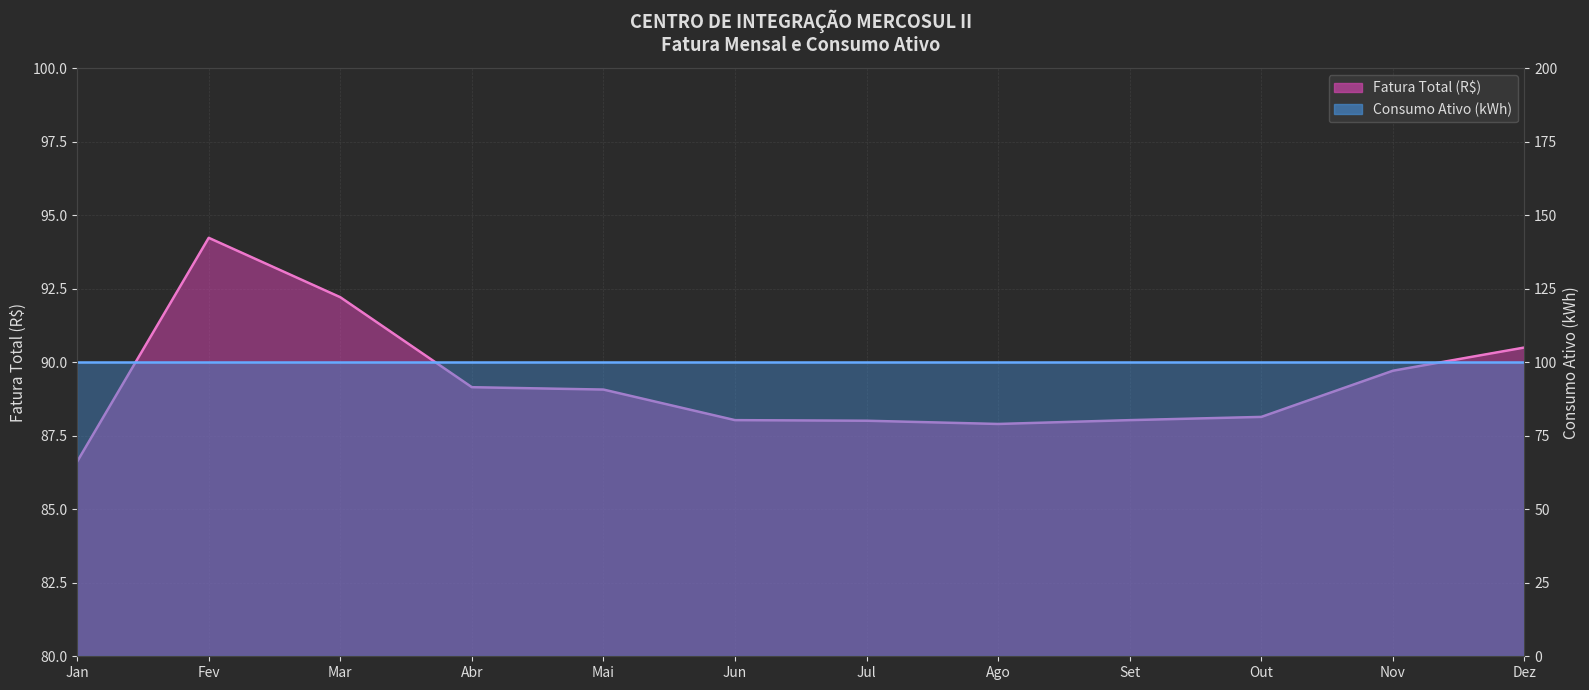

What is the difference between the maximum and minimum values?

7.6